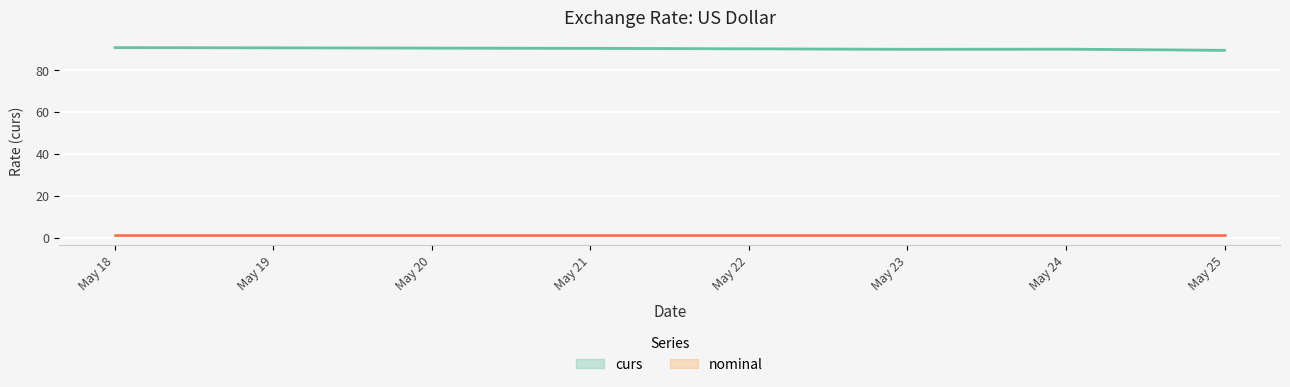

Which category has the lowest value across all series?

May 25